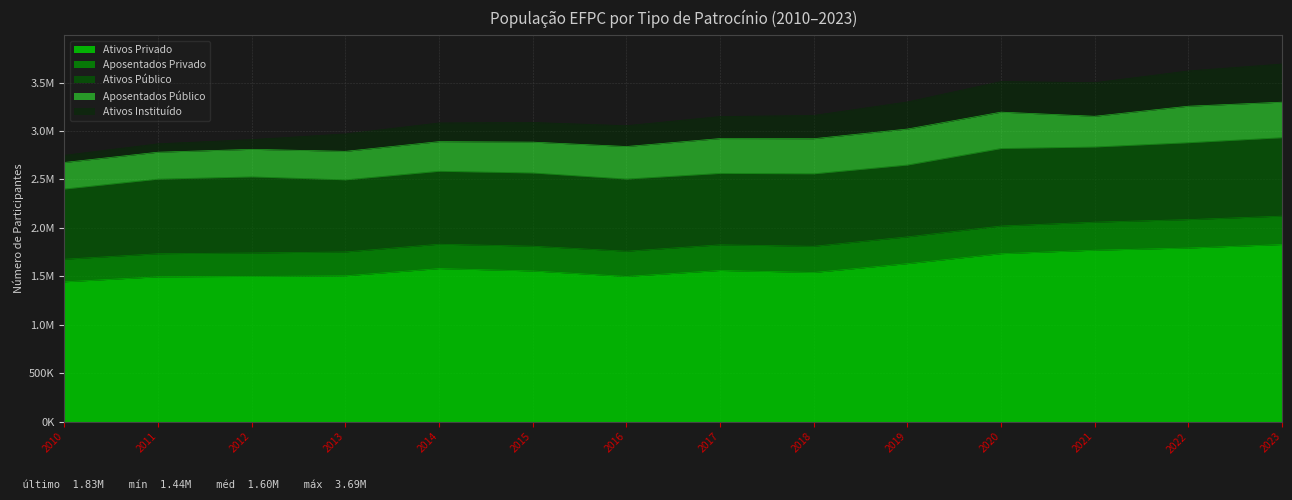

What is the sum of the Ativos Público values at 2014 and 2011?

1522932